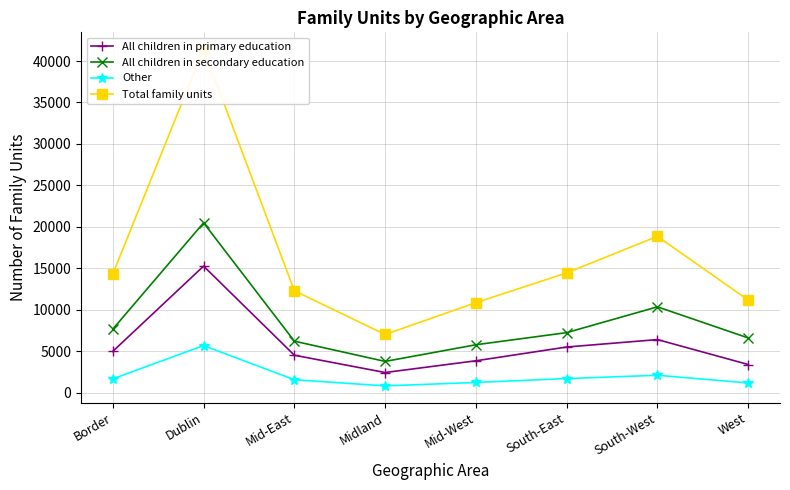

Where is Total family units nearest to the value 24222?

South-West